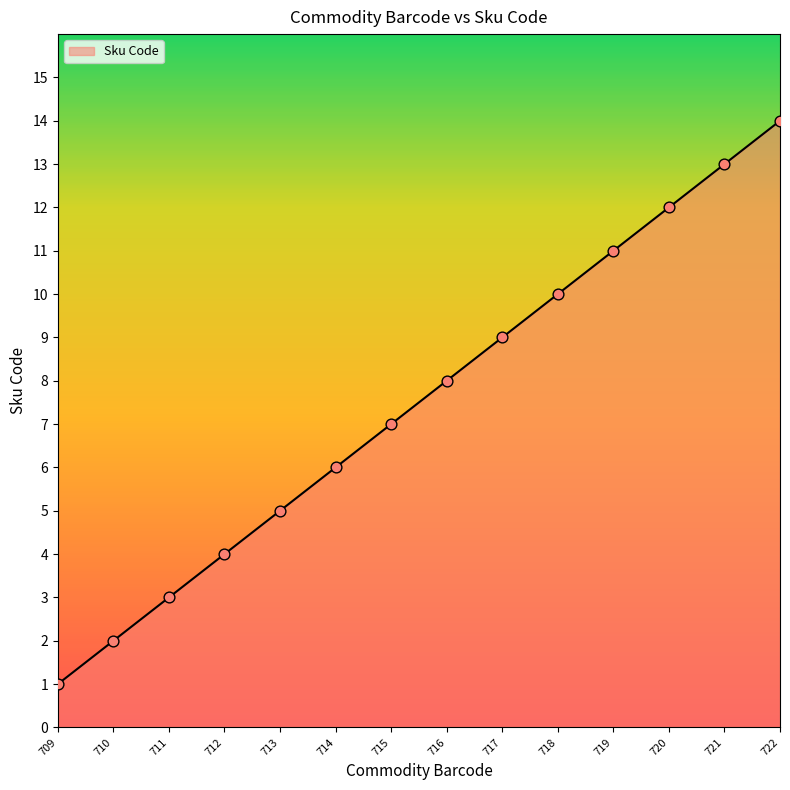

What is the ratio of the value at 712 to the value at 722?

0.3